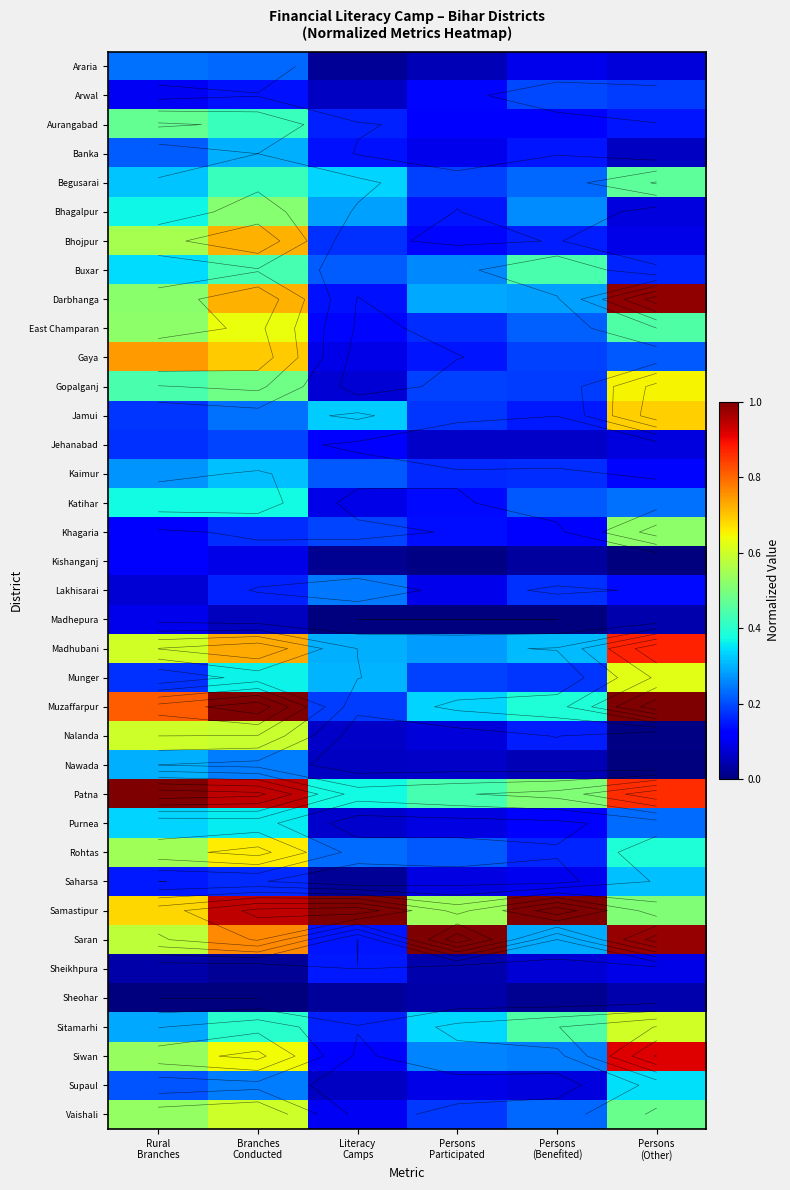

Read the Siwan value at Persons (Other).

0.9